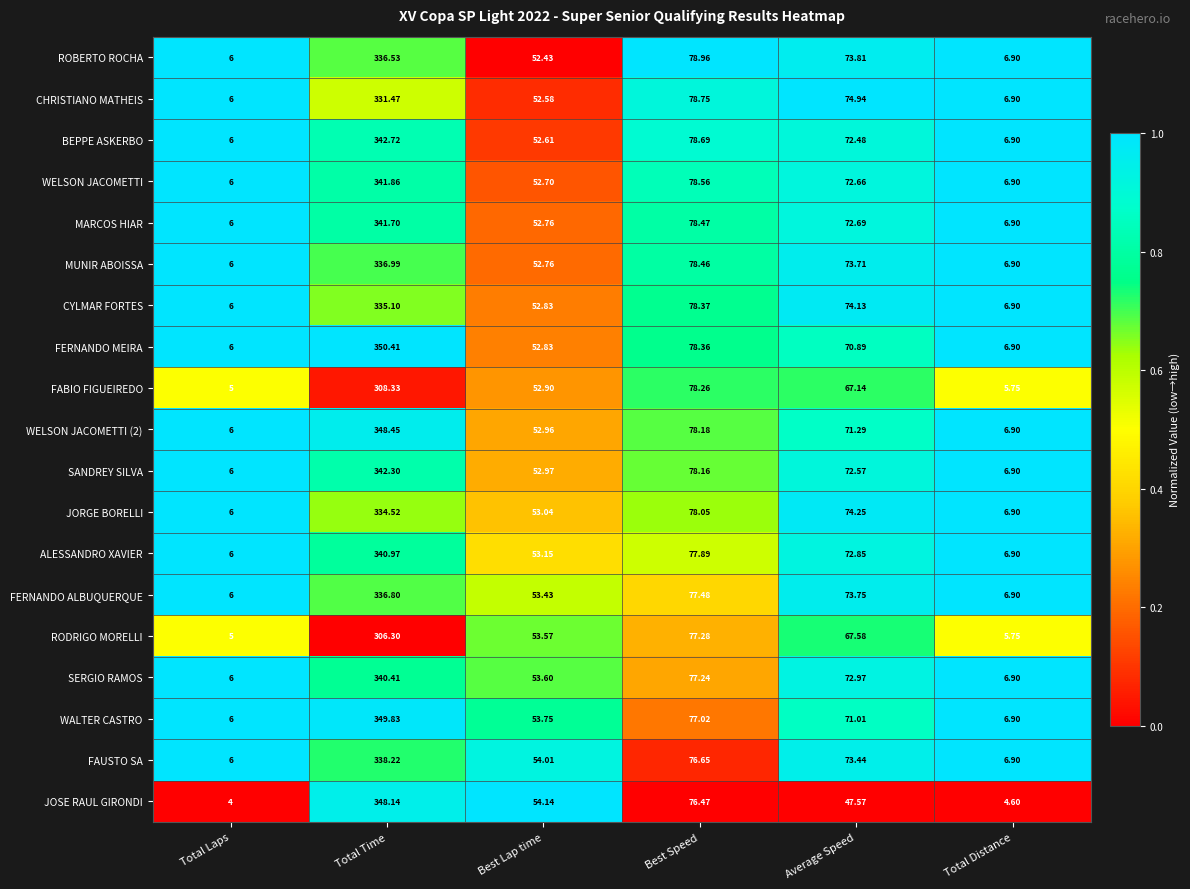

List the series in order of their peak value, lowest first.

RODRIGO MORELLI, FABIO FIGUEIREDO, CHRISTIANO MATHEIS, JORGE BORELLI, CYLMAR FORTES, ROBERTO ROCHA, FERNANDO ALBUQUERQUE, MUNIR ABOISSA, FAUSTO SA, SERGIO RAMOS, ALESSANDRO XAVIER, MARCOS HIAR, WELSON JACOMETTI, SANDREY SILVA, BEPPE ASKERBO, JOSE RAUL GIRONDI, WELSON JACOMETTI (2), WALTER CASTRO, FERNANDO MEIRA